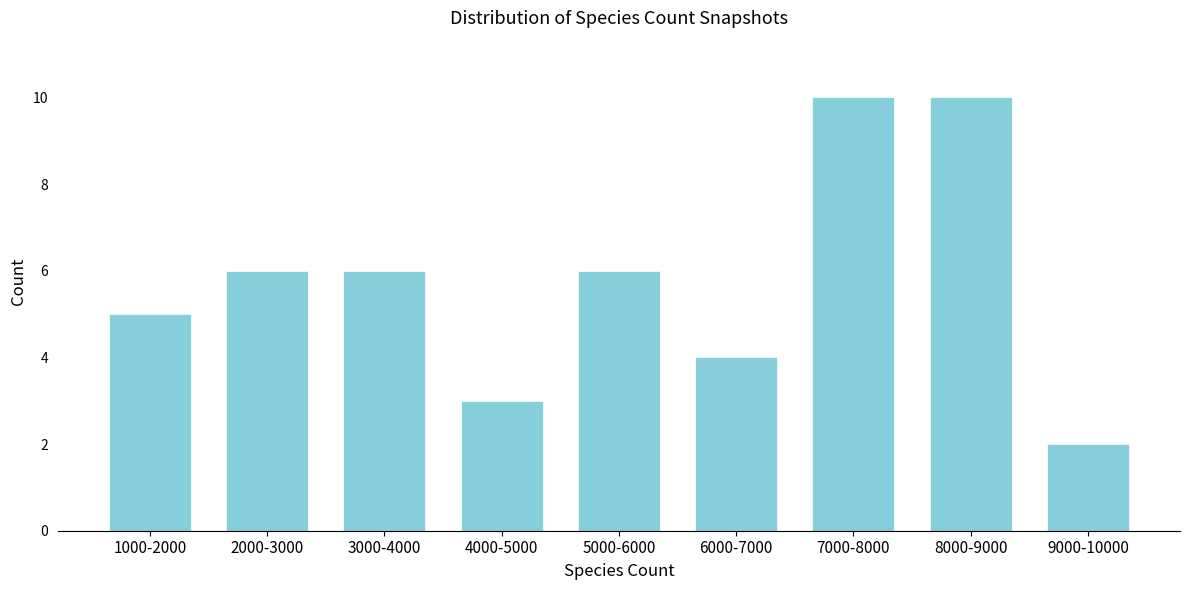

Reading left to right, list all the values displayed in this chart.

5	6	6	3	6	4	10	10	2